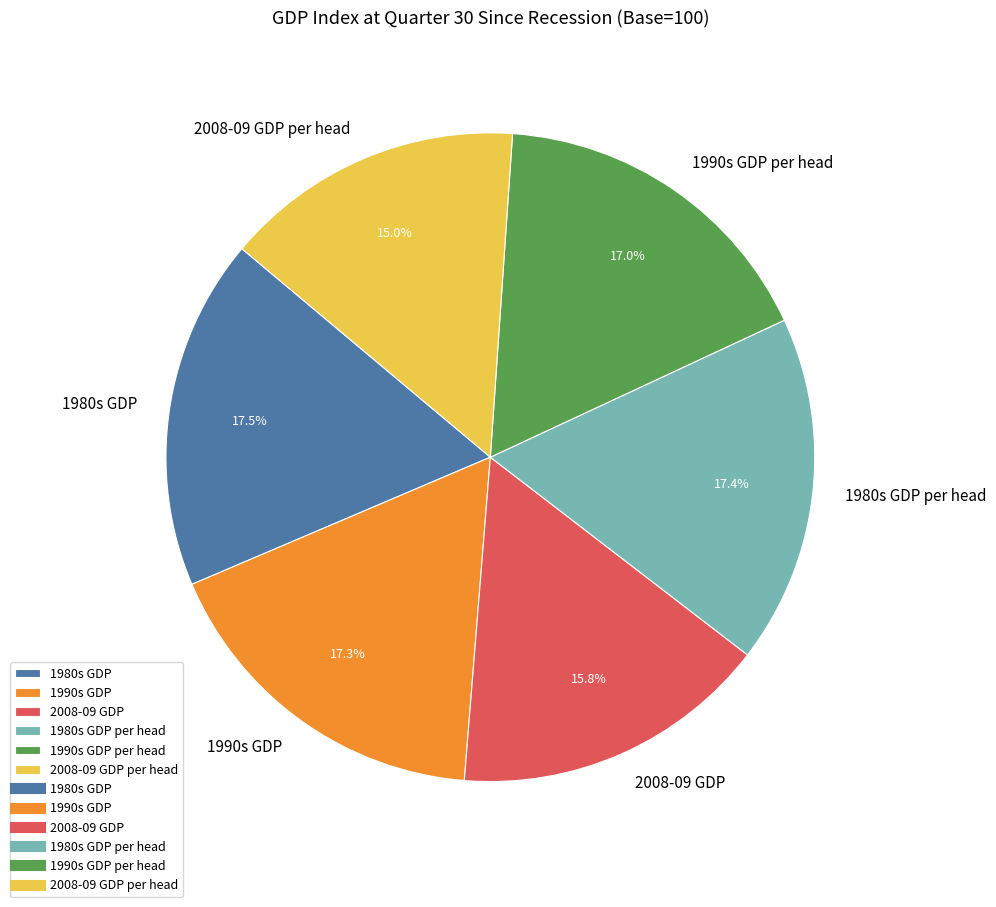

Is it true that 2008-09 GDP per head is 15% of the pie?

True